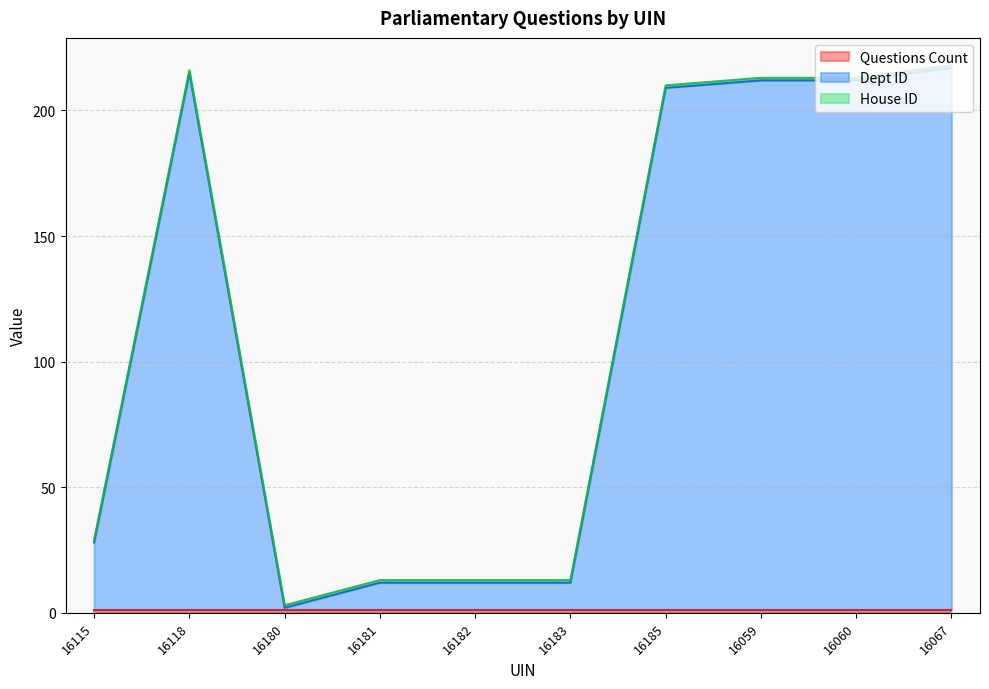

List the series in order of their peak value, lowest first.

Questions Count, House ID, Dept ID